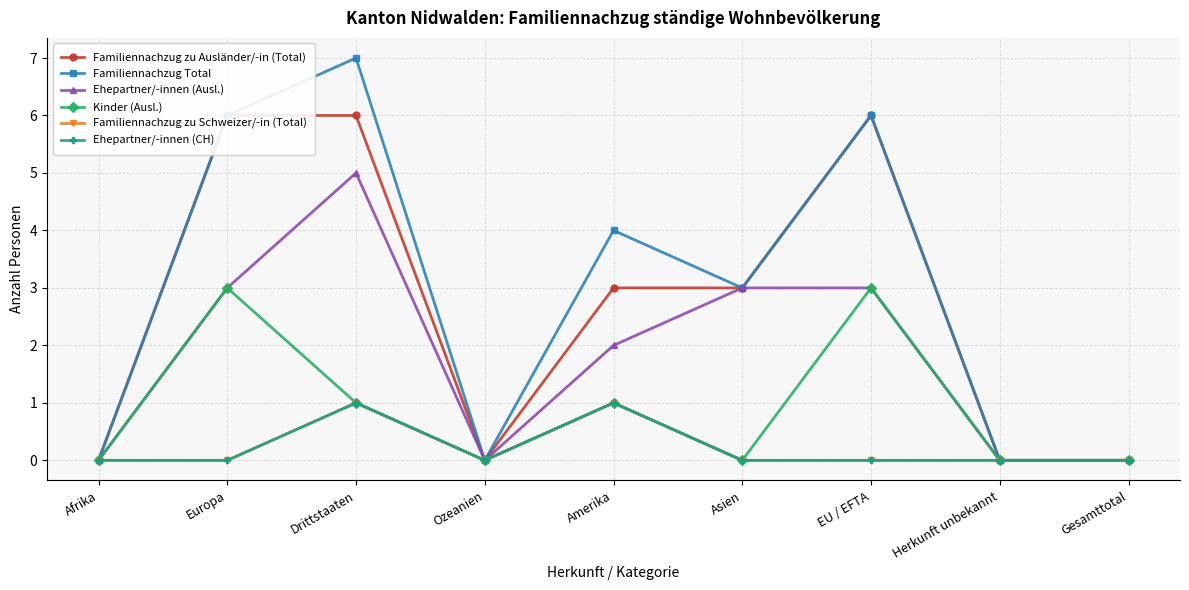

The value of Familiennachzug zu Ausländer/-in (Total) at Amerika is 1. True or false?

False